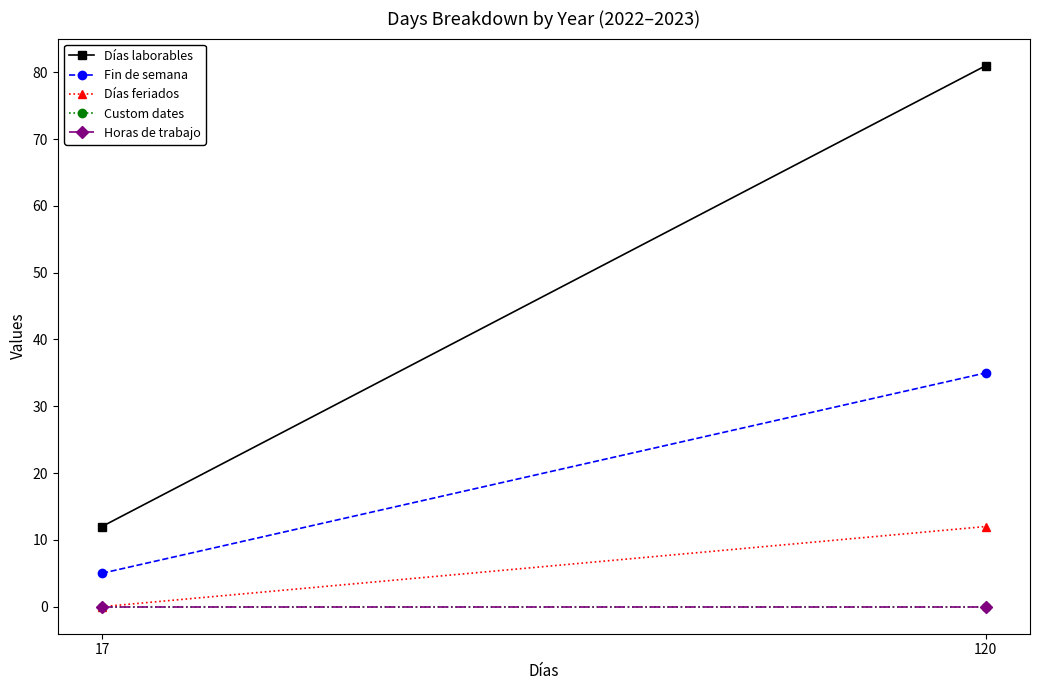

Reading left to right, what are all the values shown in this chart?

Días laborables: 12	81
Fin de semana: 5	35
Días feriados: 0	12
Custom dates: 0	0
Horas de trabajo: 0	0